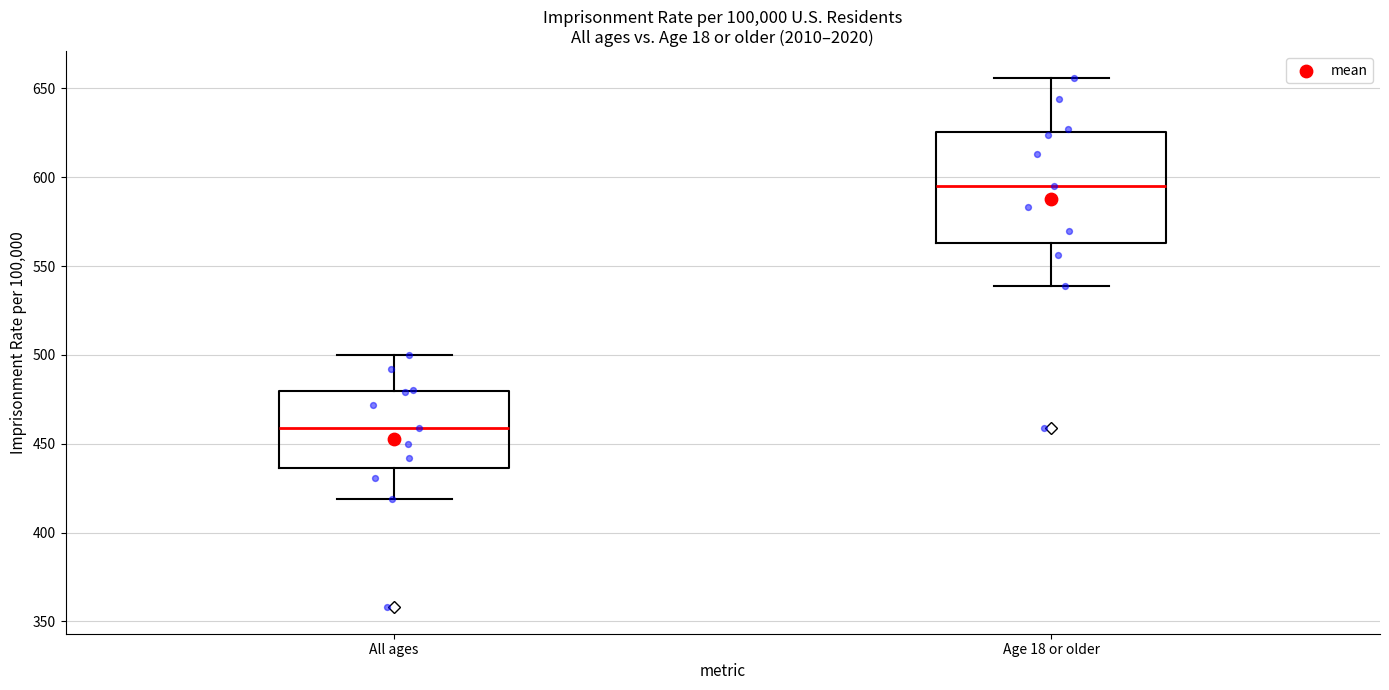

Reading left to right, read every box against the y-axis: the position of its median line, the range the box covers, and the ends of its whiskers. The values are not printed on the chart, so give them approximately, as read against the axis.

All ages: median 460, box 435 to 480, whiskers 420 to 500
Age 18 or older: median 595, box 565 to 625, whiskers 540 to 655